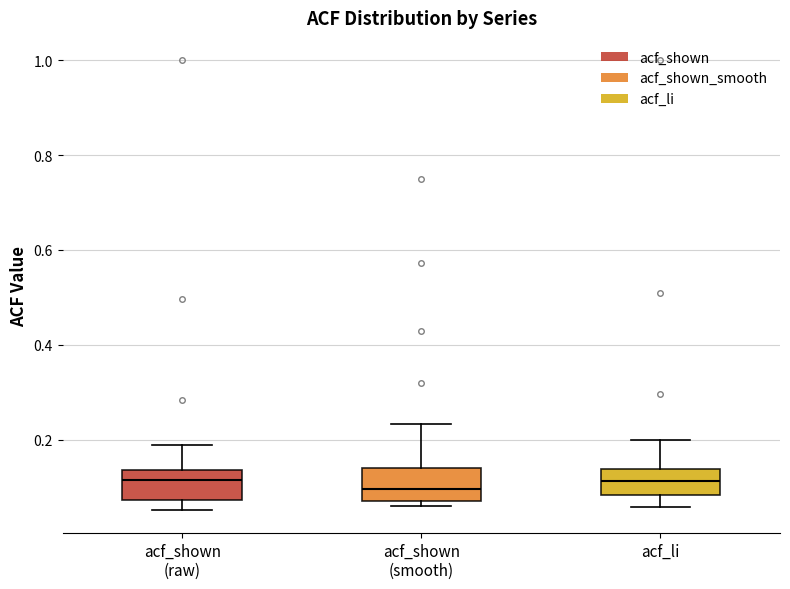

Reading left to right, read every box against the y-axis: the position of its median line, the range the box covers, and the ends of its whiskers. The values are not printed on the chart, so give them approximately, as read against the axis.

acf_shown (raw): median 0.12, box 0.08 to 0.14, whiskers 0.06 to 0.18
acf_shown (smooth): median 0.10, box 0.06 to 0.14, whiskers 0.06 (just below the box's lower edge) to 0.24
acf_li: median 0.12, box 0.08 to 0.14, whiskers 0.06 to 0.20